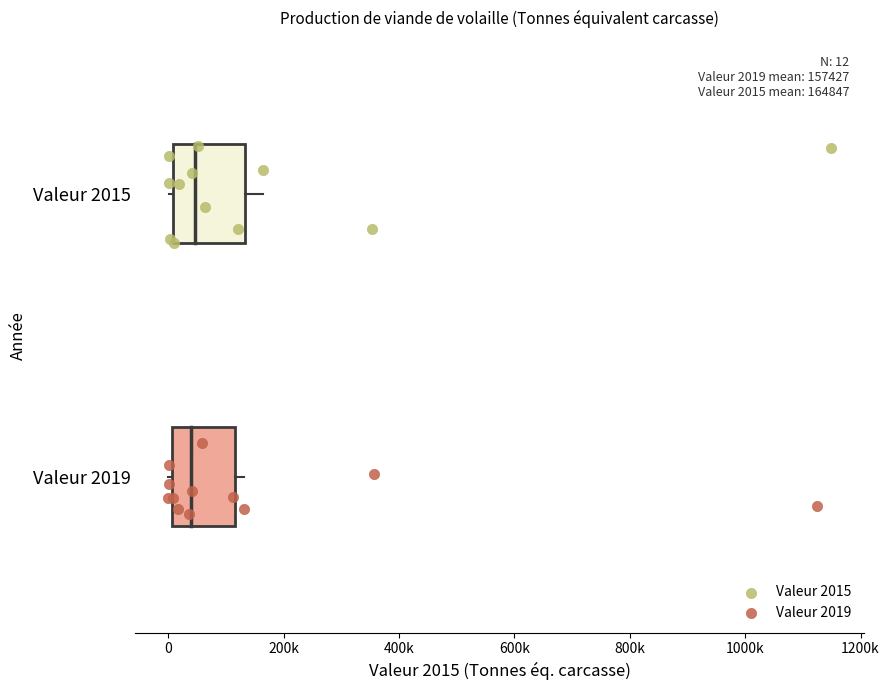

What are all the series names shown in the legend?

Valeur 2015, Valeur 2019